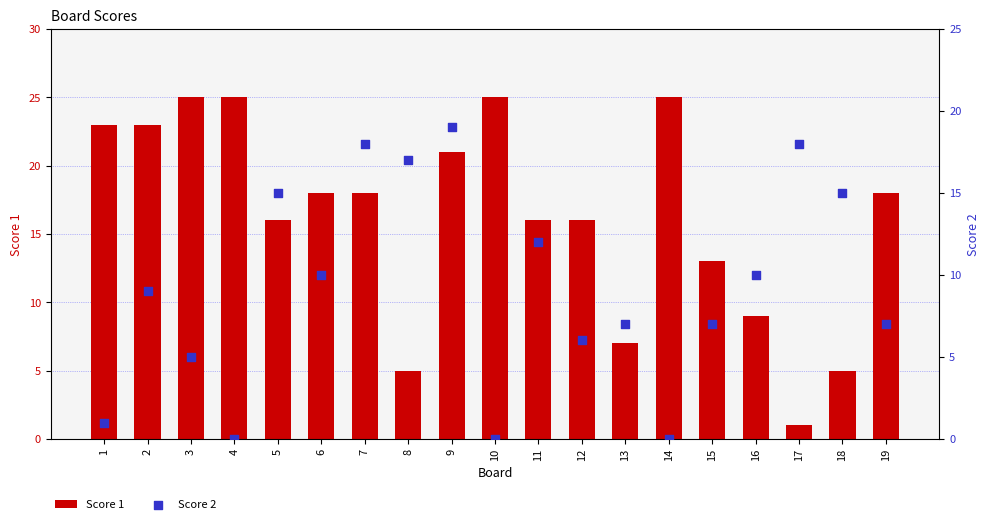

Which series has the largest Y range (max minus min)?

Score 1